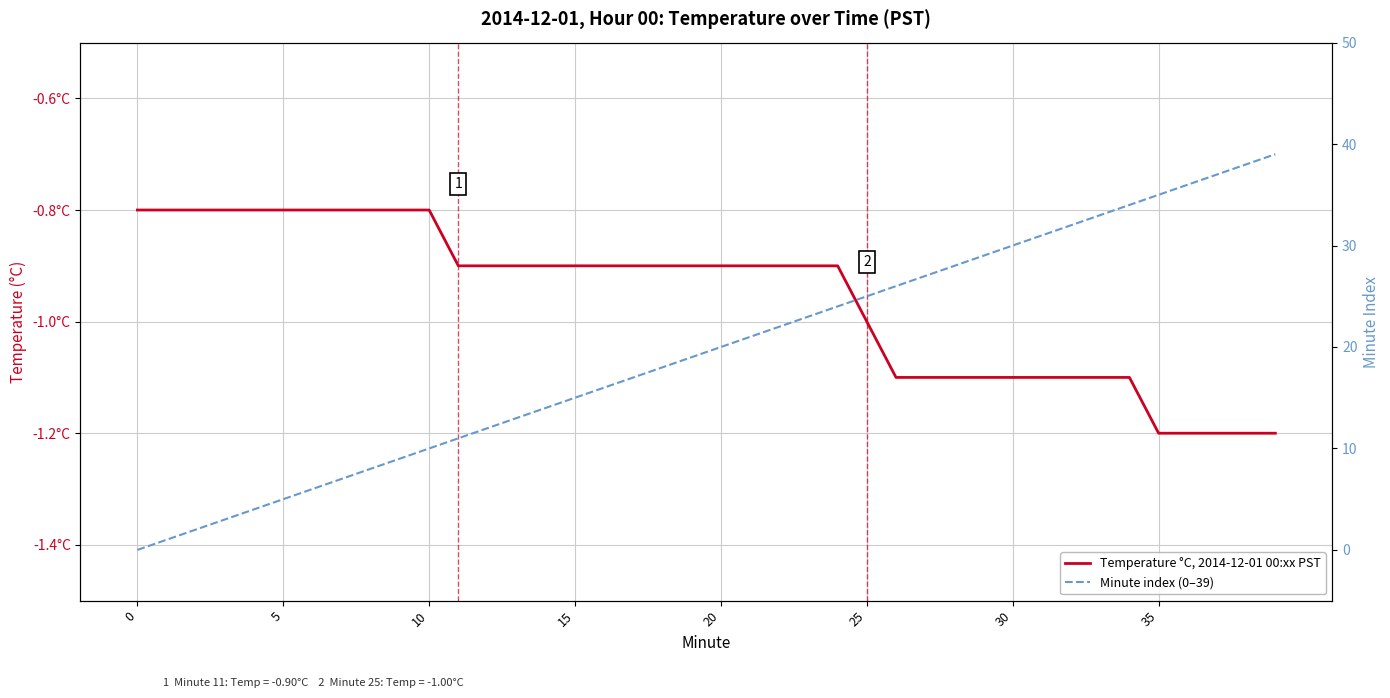

What is the spread (max minus min) of values at 14?

14.9